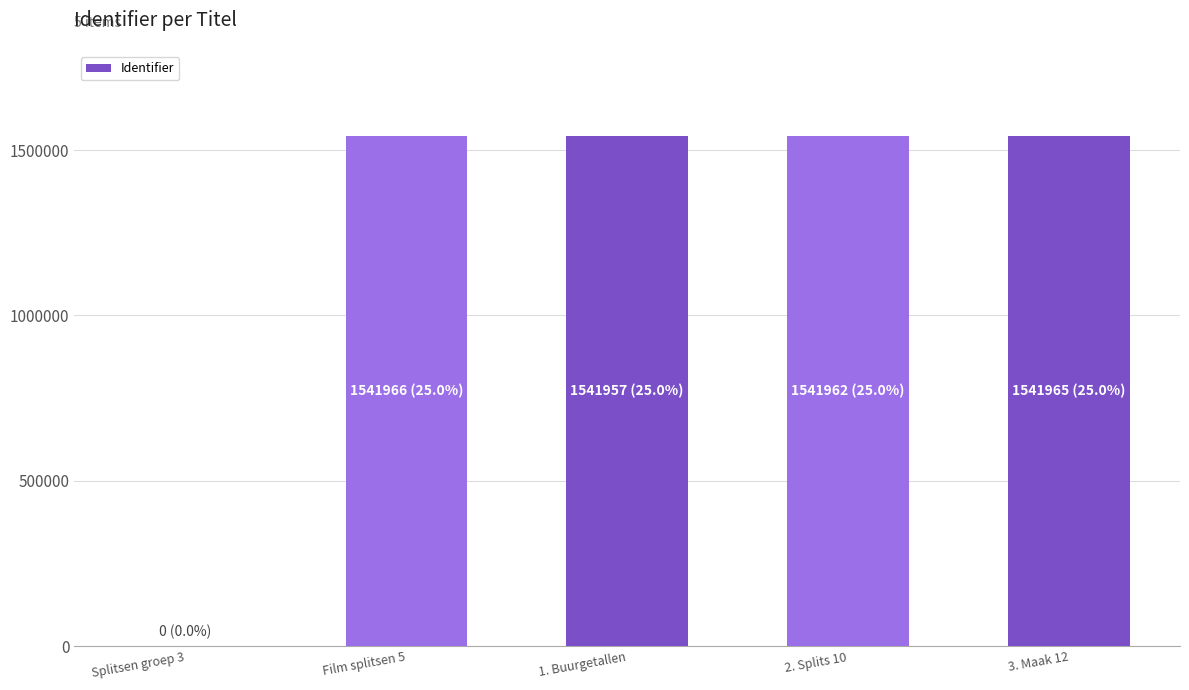

What is the maximum value shown in the chart?

1541966